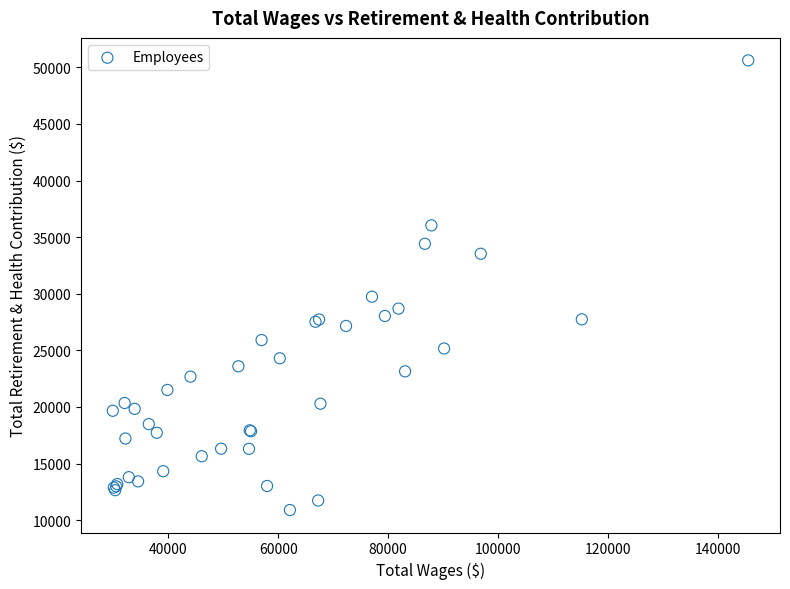

What Y value in the scatter plot is closest to 30758?

29740